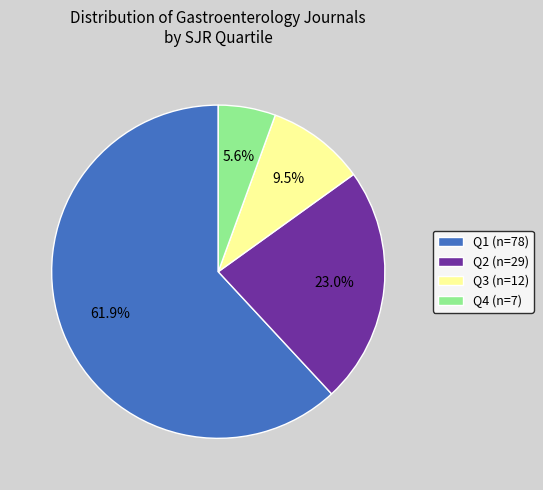

Which slice is the smallest?

Q4